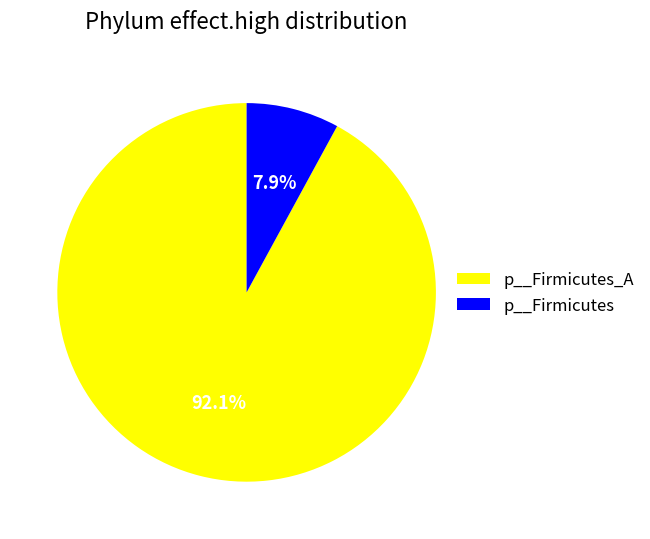

How many segments does this pie chart have?

2